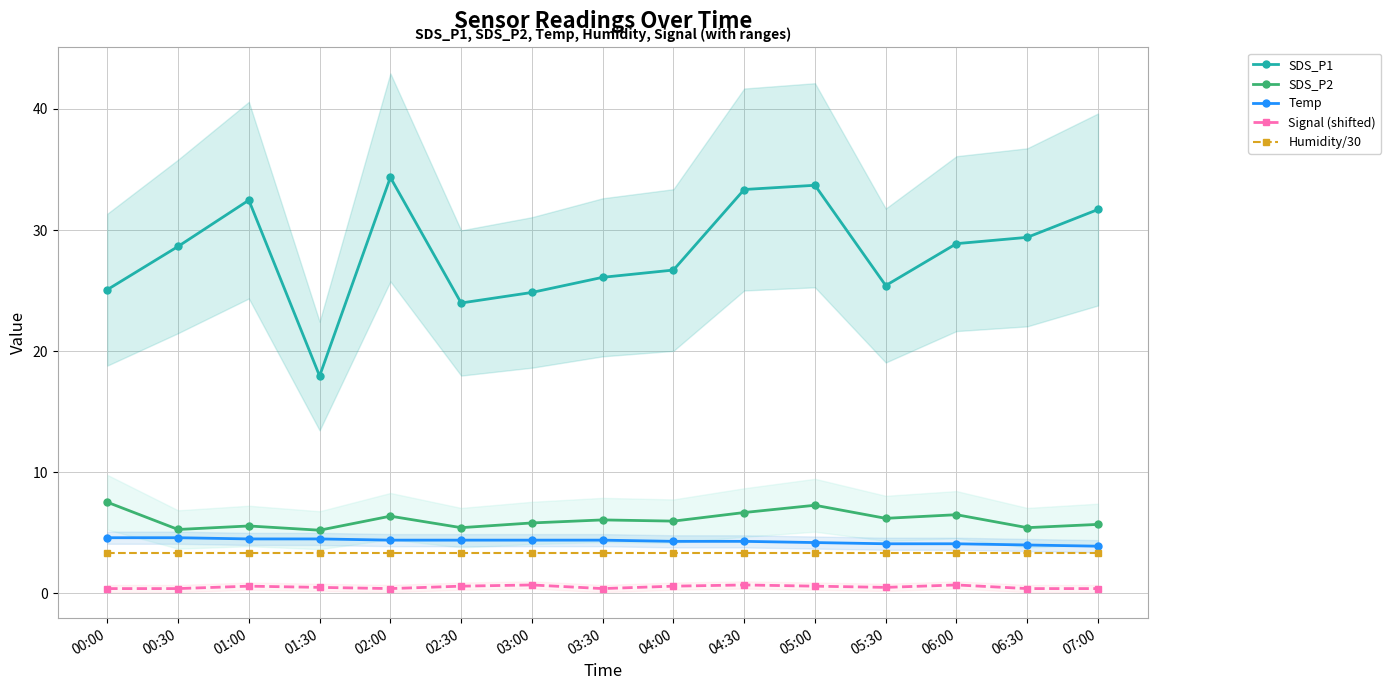

What is the sum of all Humidity/30 values?

50.0